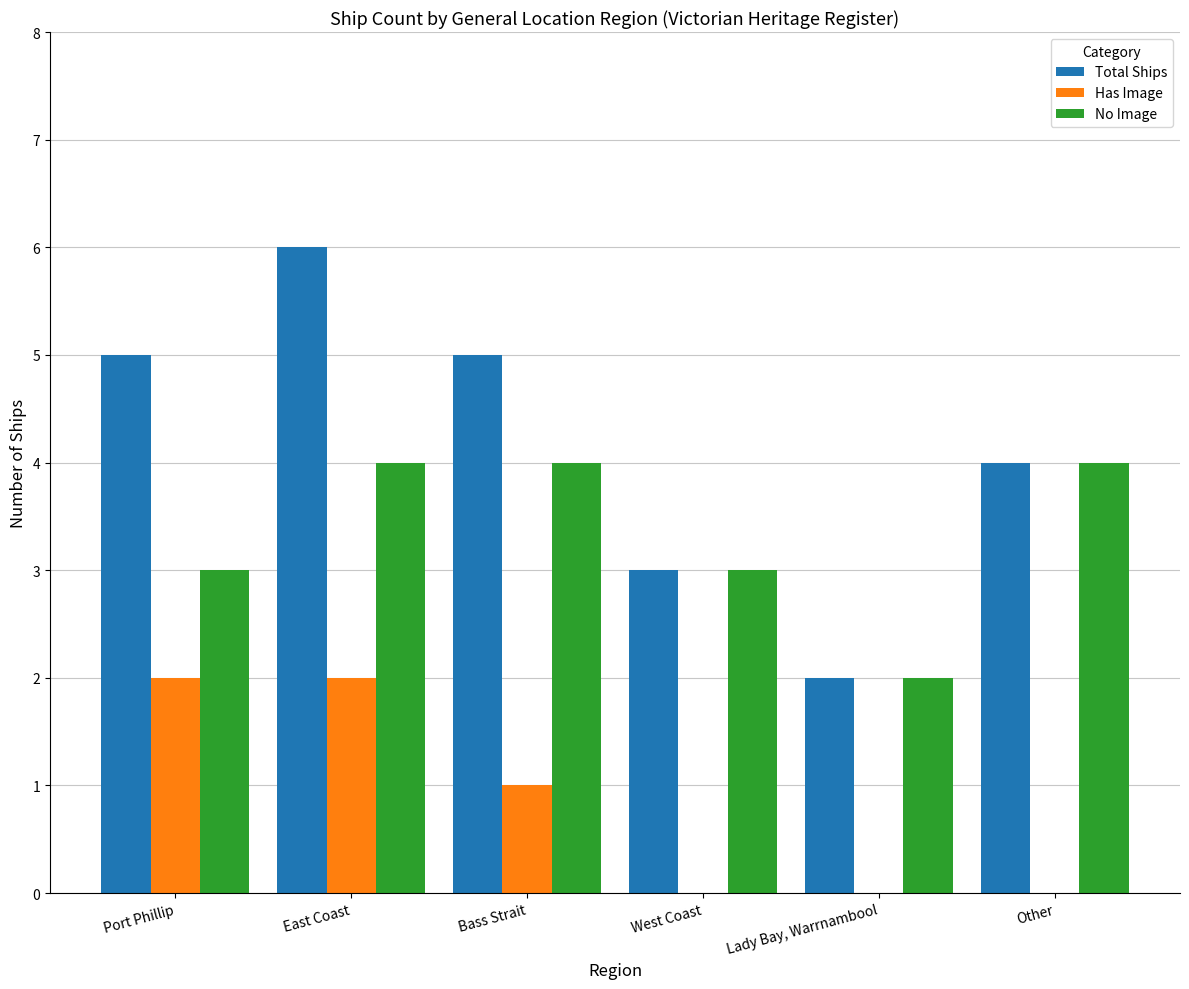

What is the maximum value for Total Ships?

6